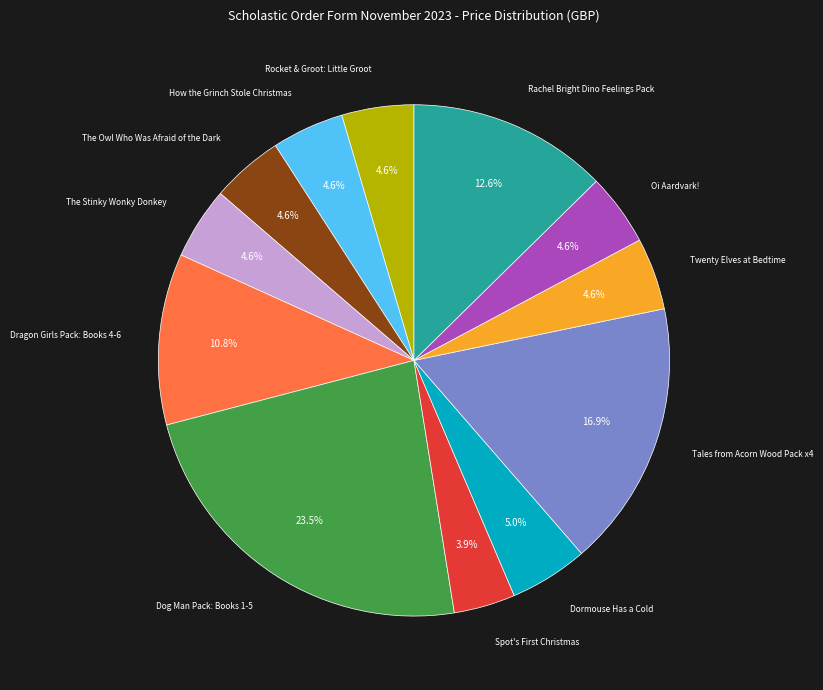

Is there a majority slice in this chart?

No